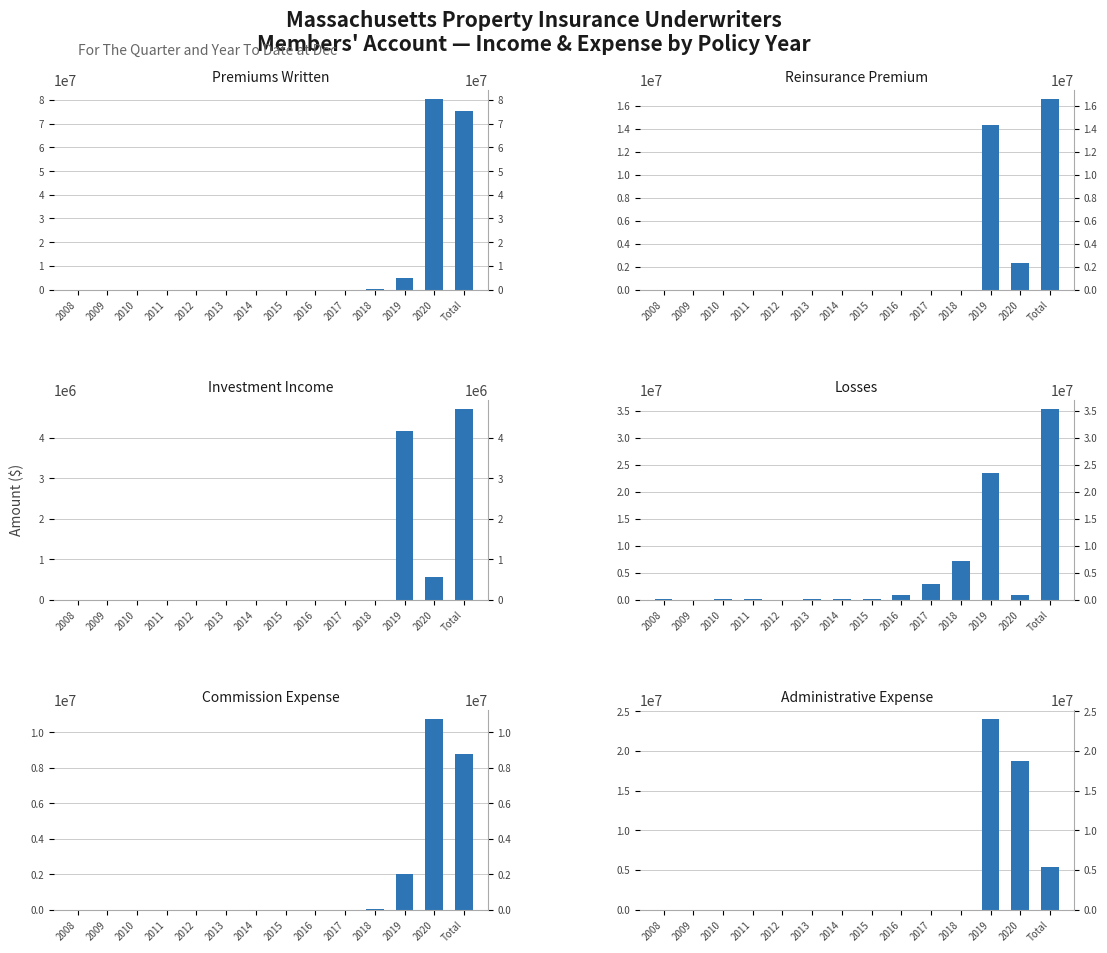

At which label is Reinsurance Premium closest to 8298480?

2020